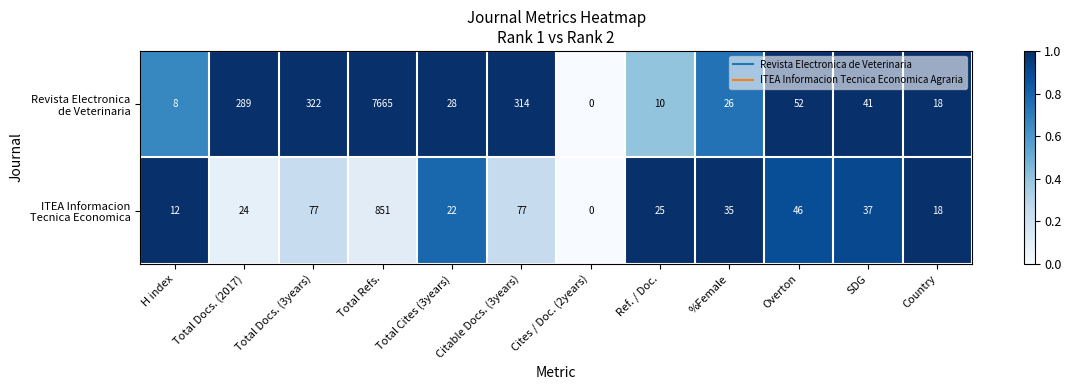

What is the total value across all series at %Female?

61